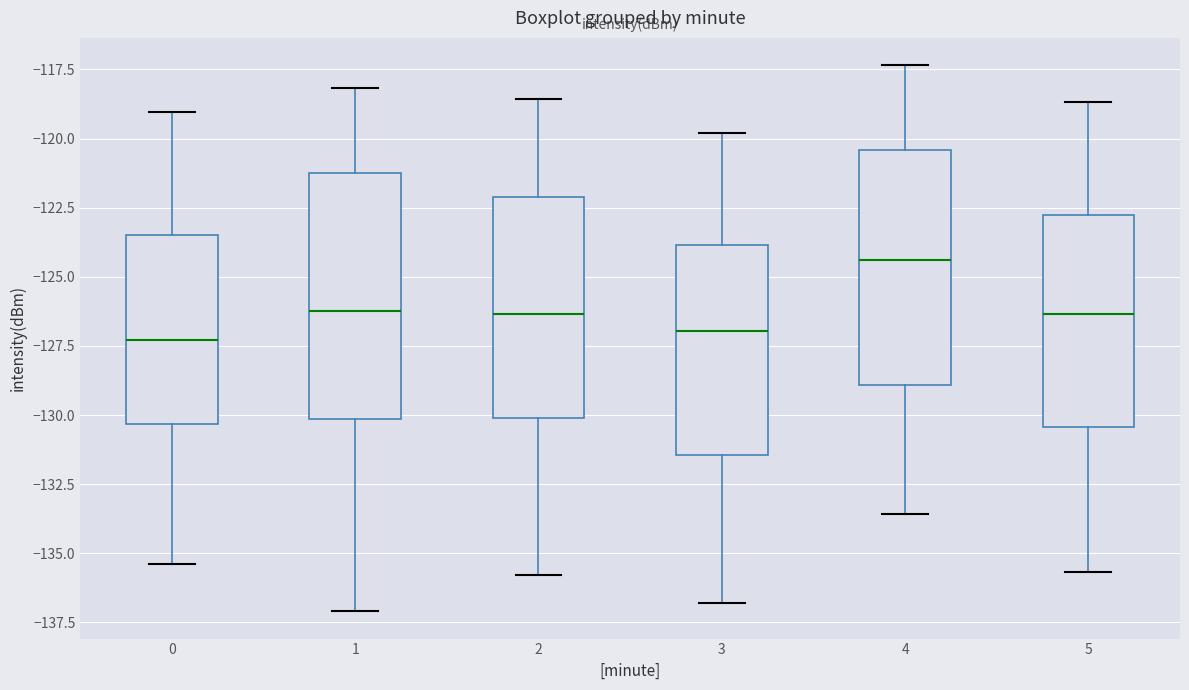

Where is the lower edge of the box at x = 2 on the y-axis? The values are not printed on the chart, so give them approximately, as read against the axis.

-130.0